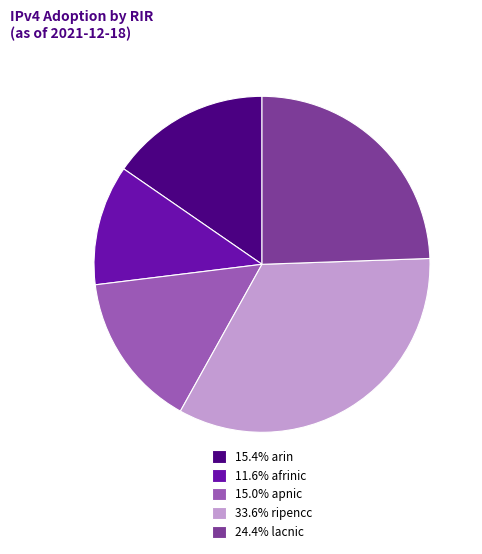

Does 15.4% arin account for over 50% of the chart?

No